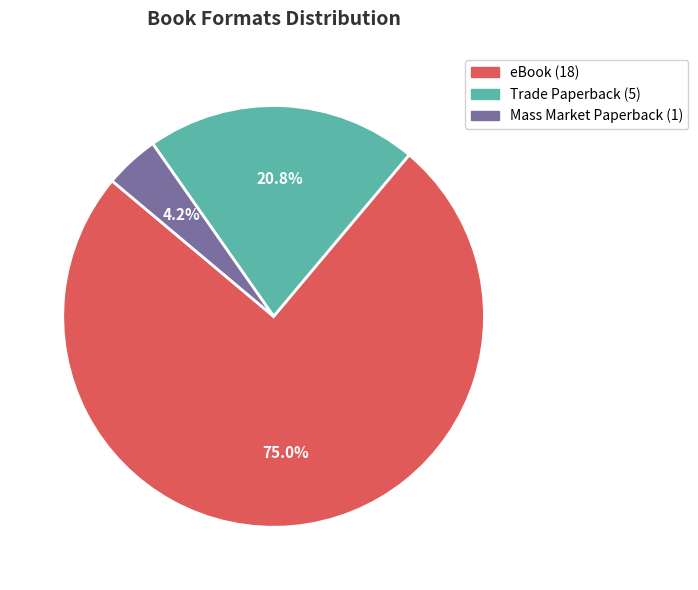

What is the ratio of the value at eBook to the value at Trade Paperback?

3.6